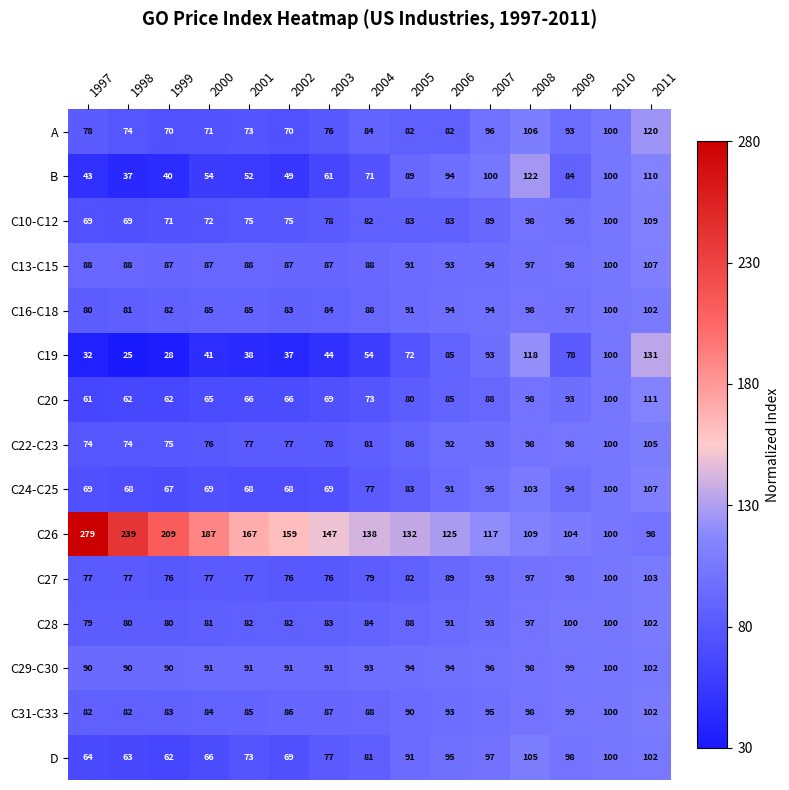

What is the average value of the C19 series?

65